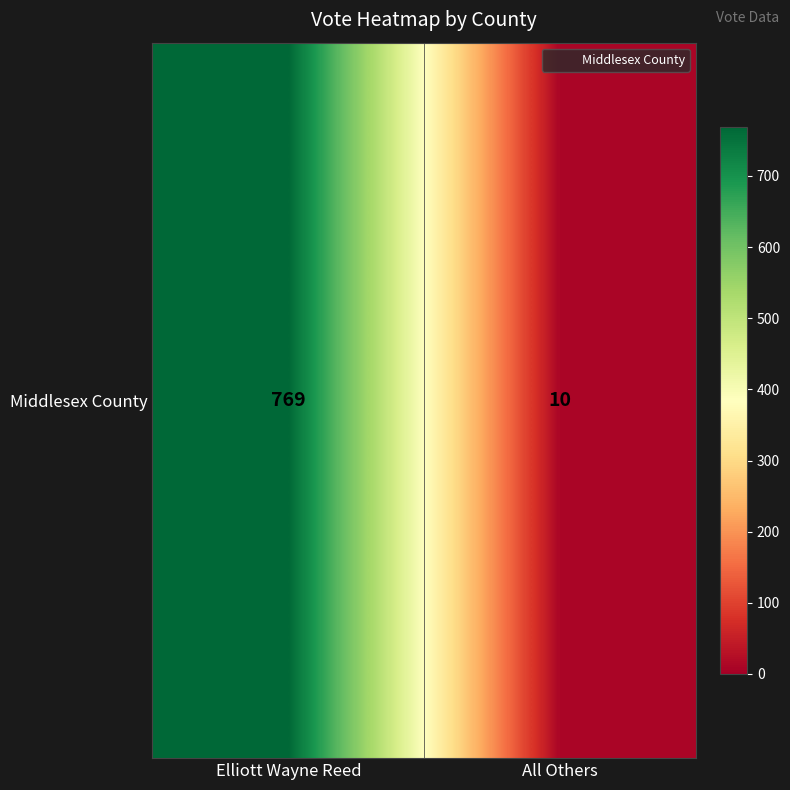

Which label corresponds to the largest value in the chart?

Elliott Wayne Reed